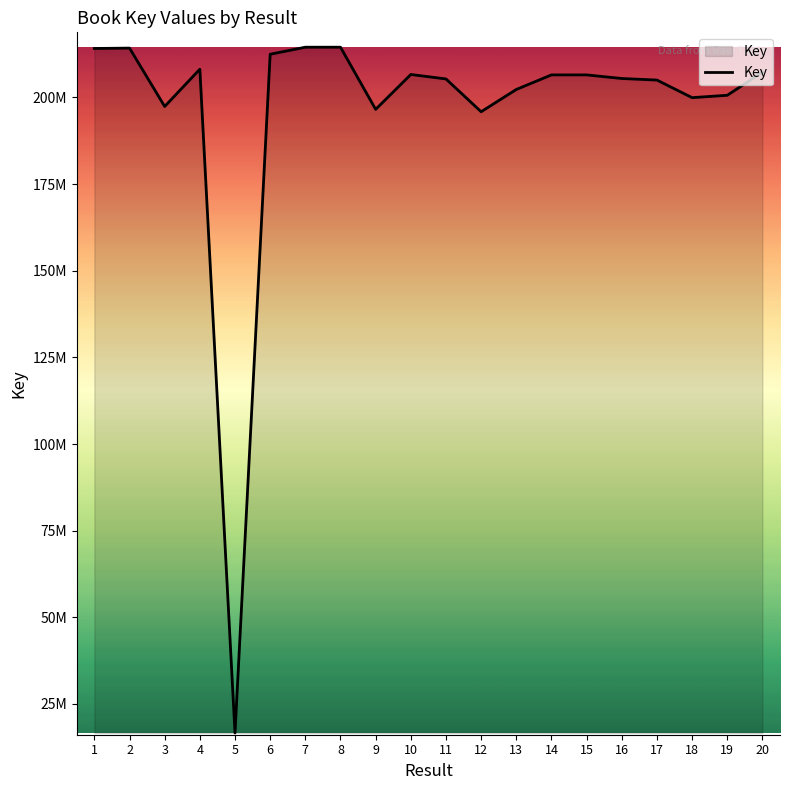

What is the approximate value at 16?

205456148